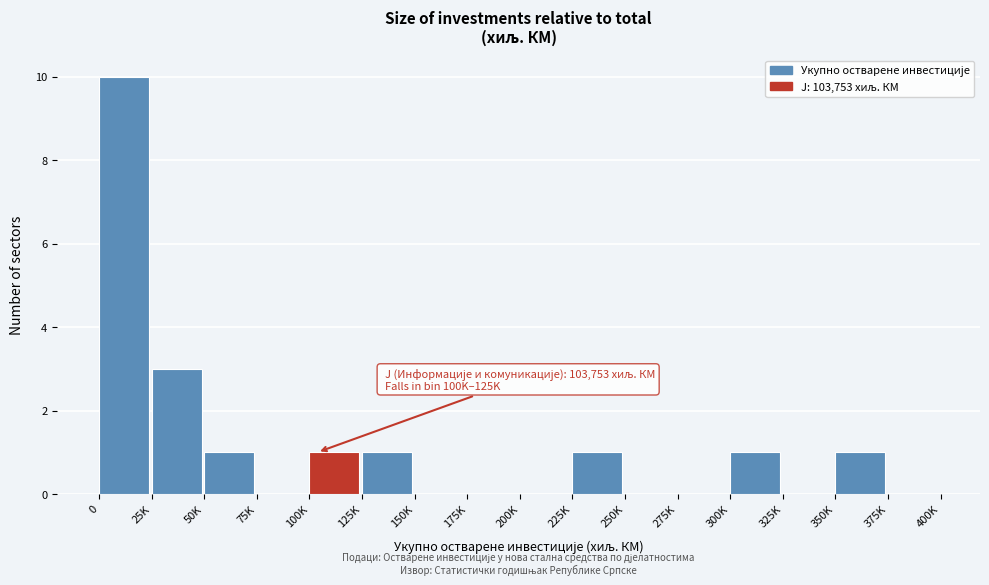

Reading right to left, transcribe all the data shown in this chart.

375K=0	350K=1	325K=0	300K=1	275K=0	250K=0	225K=1	200K=0	175K=0	150K=0	125K=1	100K=1	75K=0	50K=1	25K=3	0=10